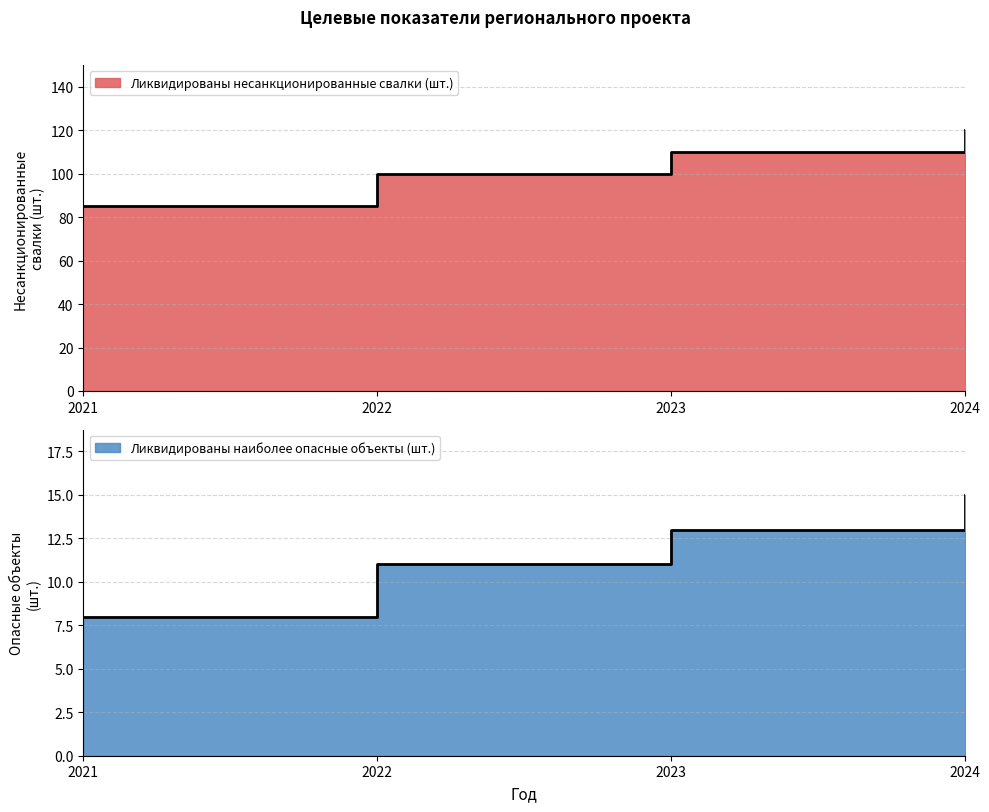

True or false: Ликвидированы несанкционированные свалки (шт.) and Ликвидированы наиболее опасные объекты (шт.) intersect in this chart.

False